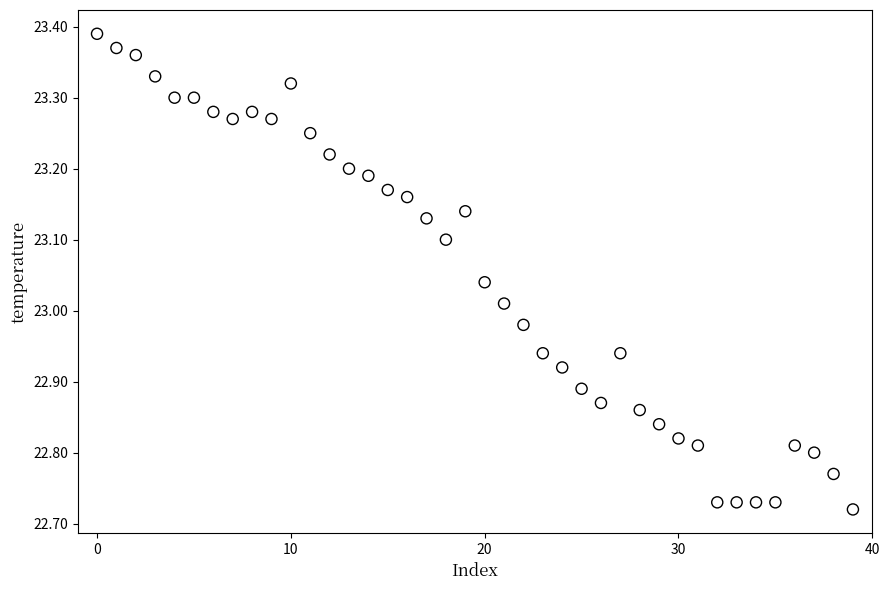

What is the range of Y values (max minus min)?

0.7